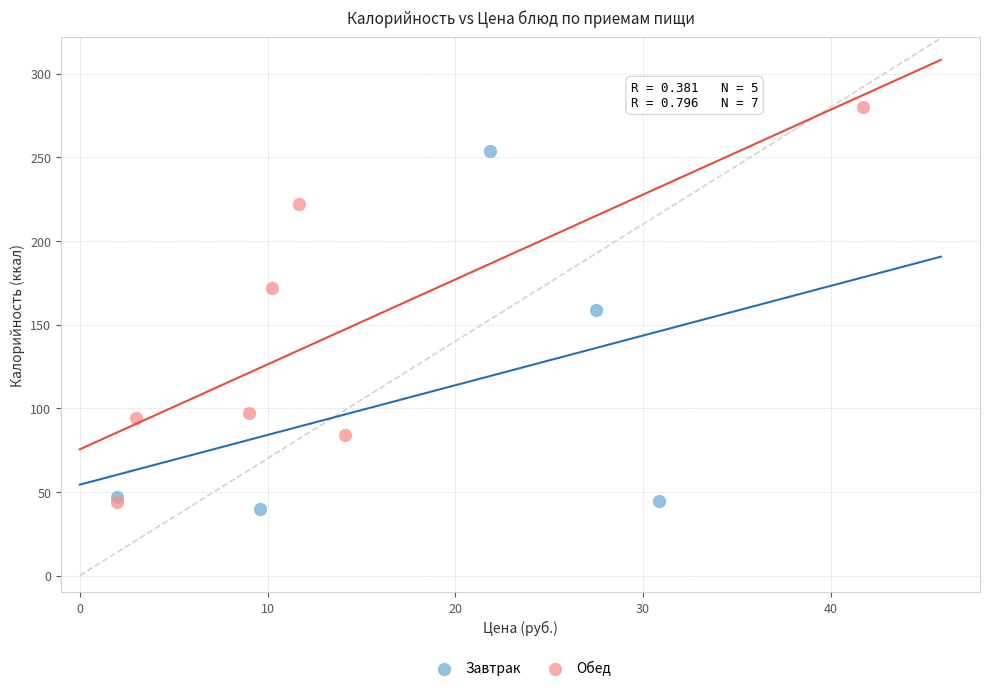

Which series contains the highest Y value?

Обед